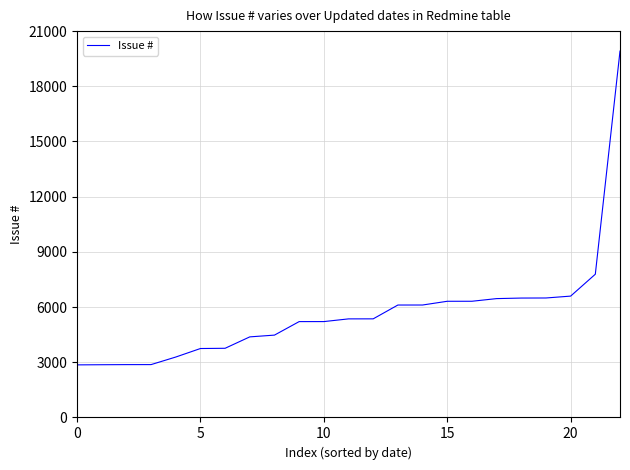

Does the chart display data point markers on the line(s)?

No